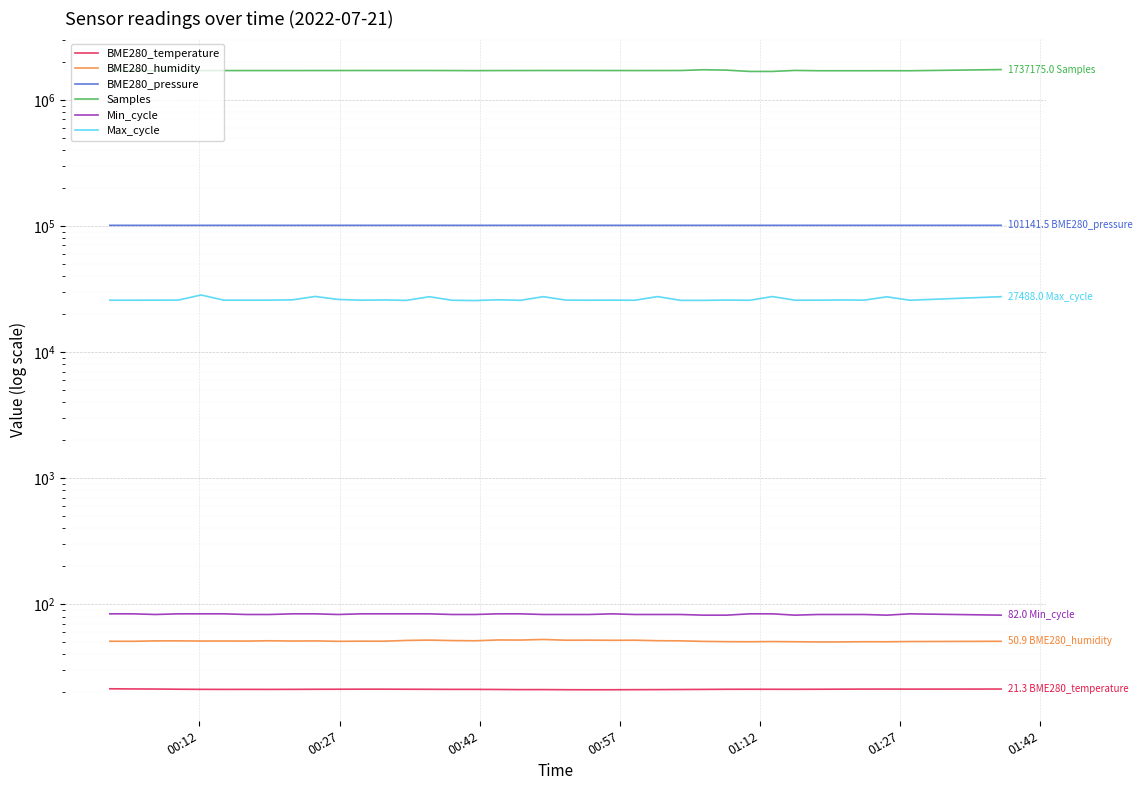

How many series are shown in this chart?

6